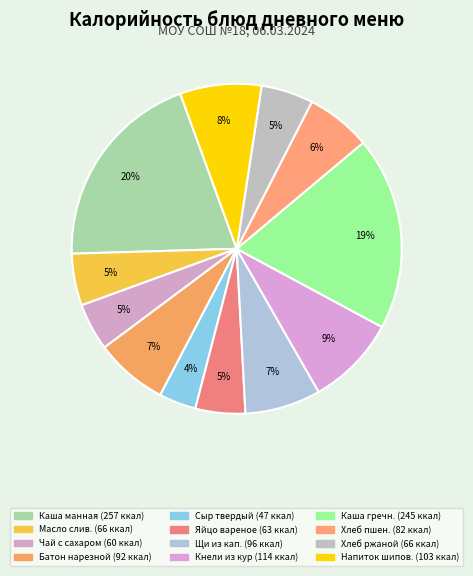

How many segments does this pie chart have?

12